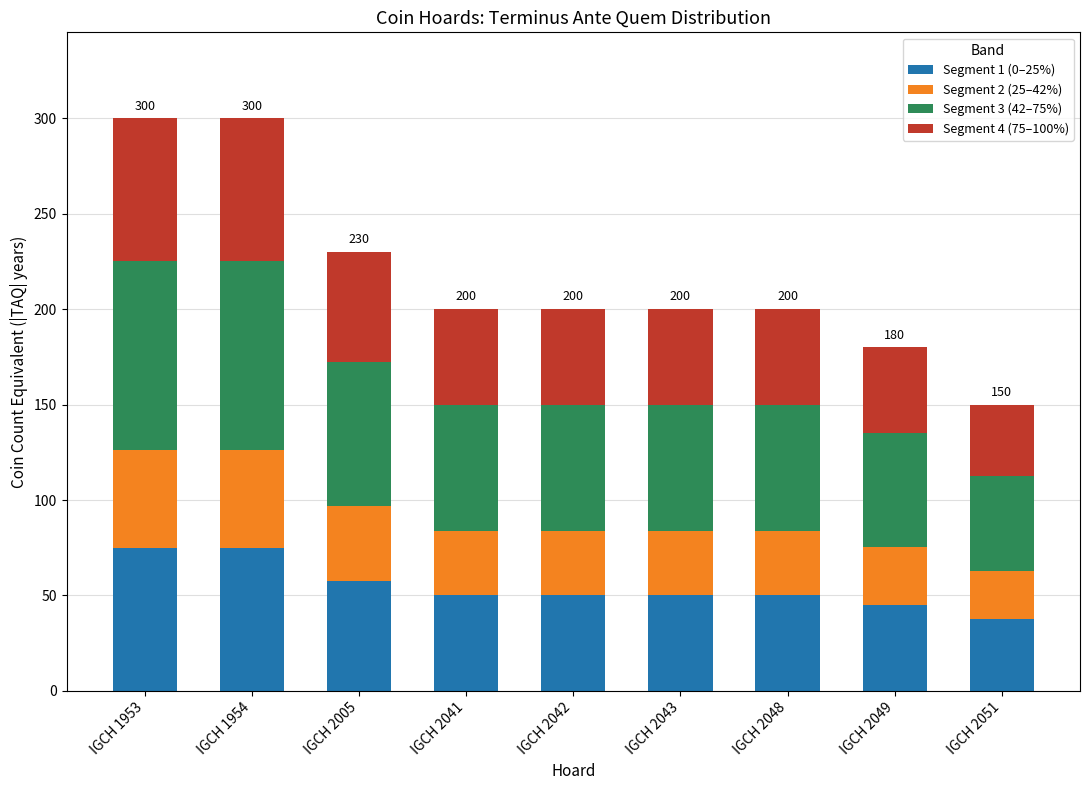

The Segment 1 (0–25%) series shows 45.0 at IGCH 2049. True or false?

True